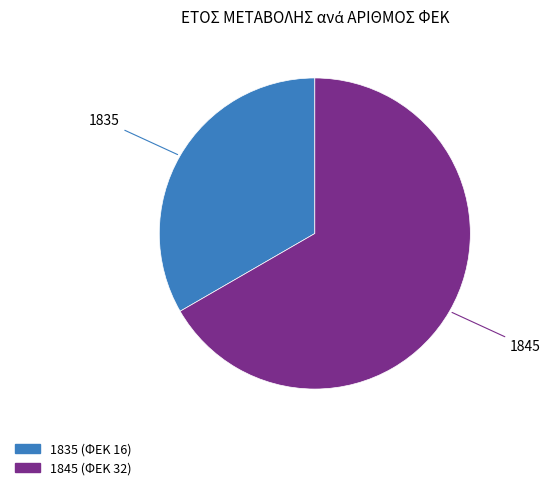

Does 1835 represent more than half of the total?

No